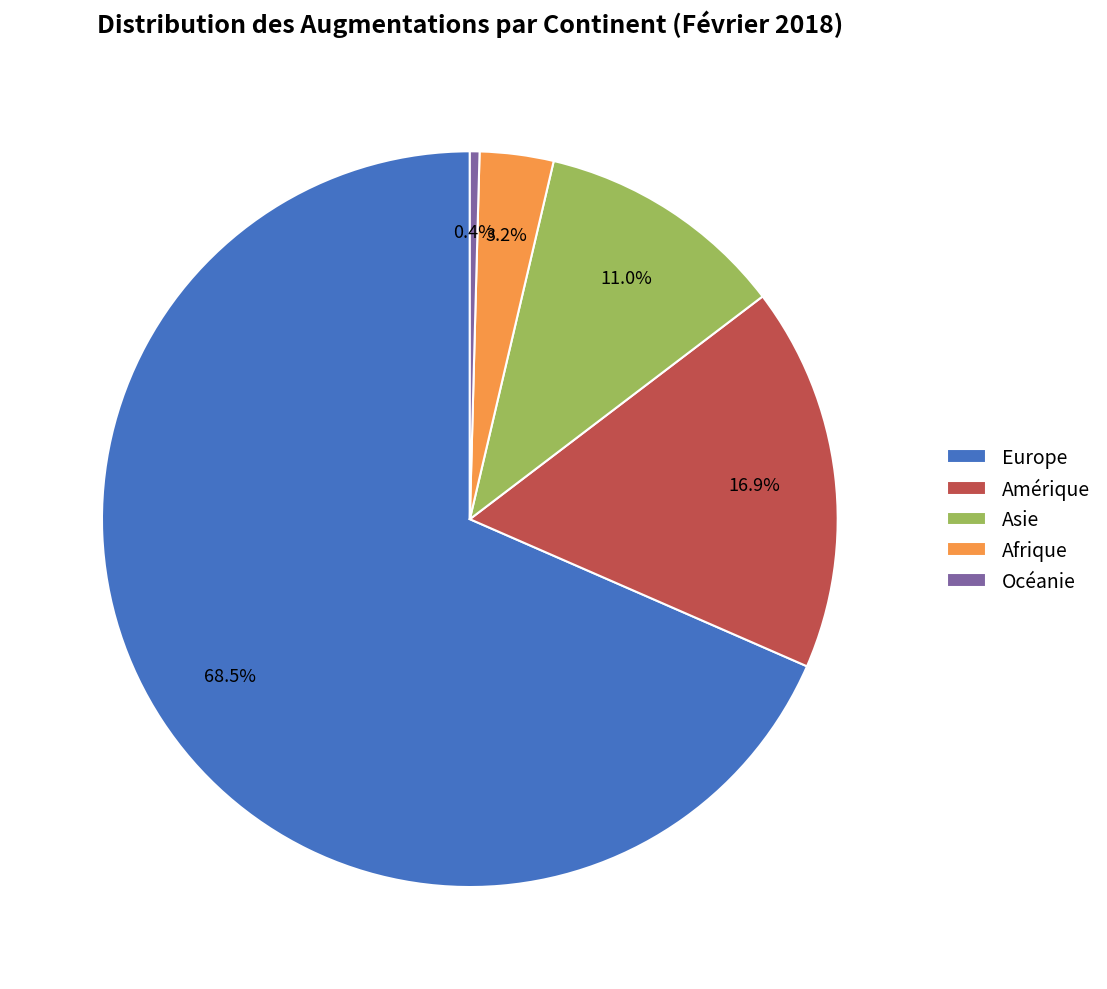

Combined, do Asie and Océanie account for over 50%?

No